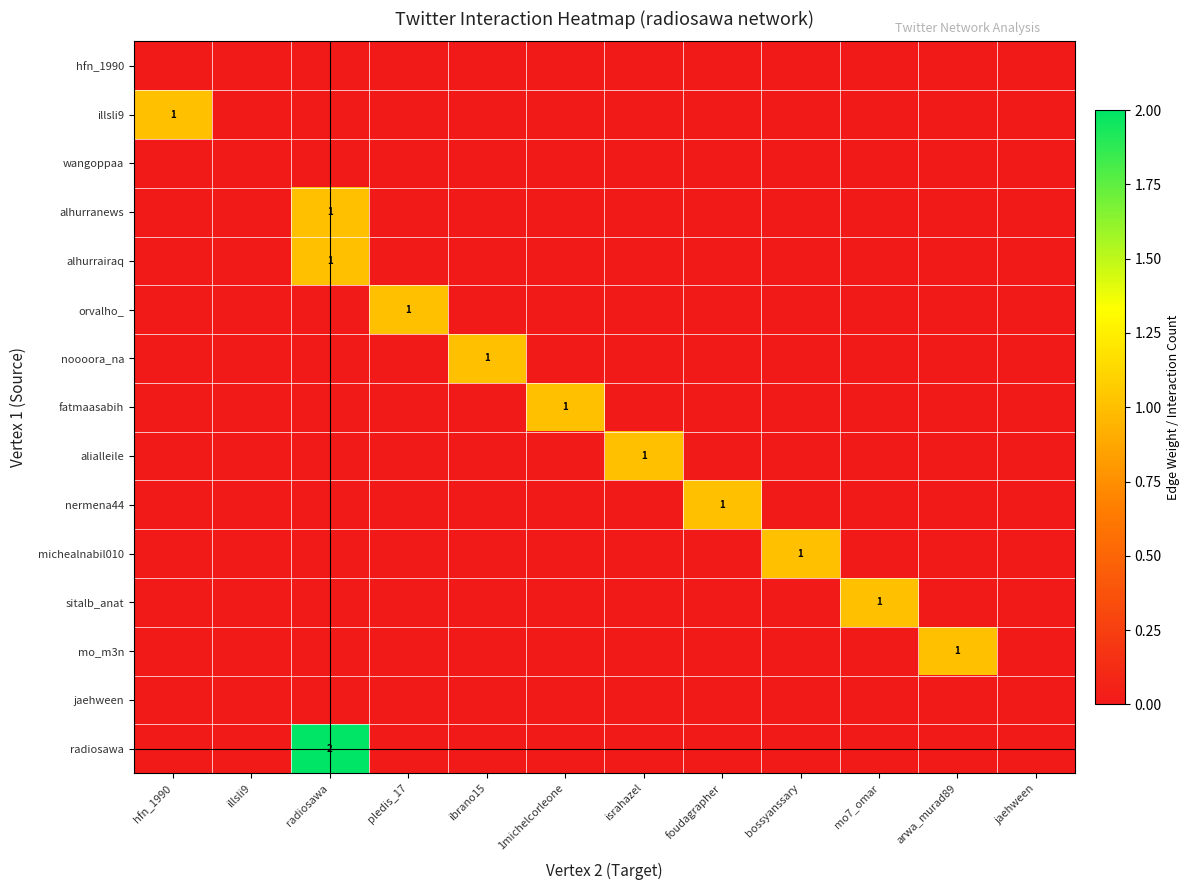

What is the total value across all series at mo7_omar?

1